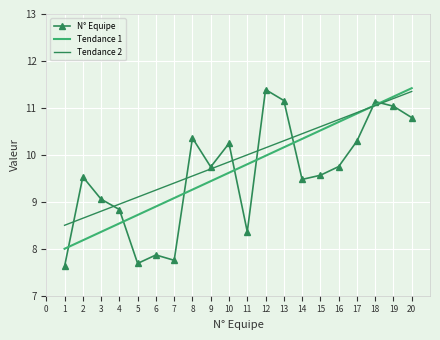

Which series has the largest range (max minus min)?

N° Equipe